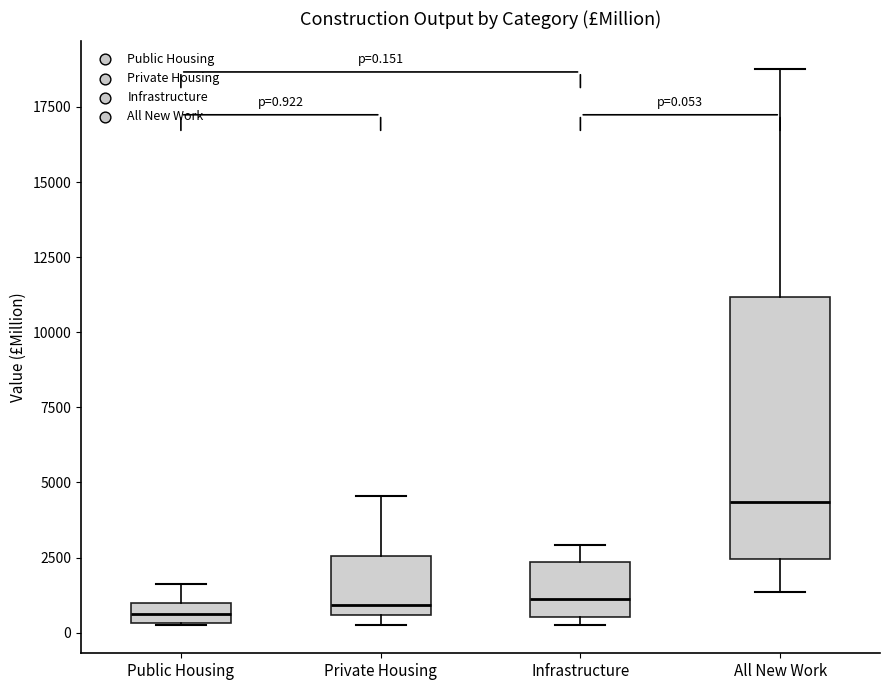

Which box is the tallest, from its lower edge to its upper edge?

All New Work